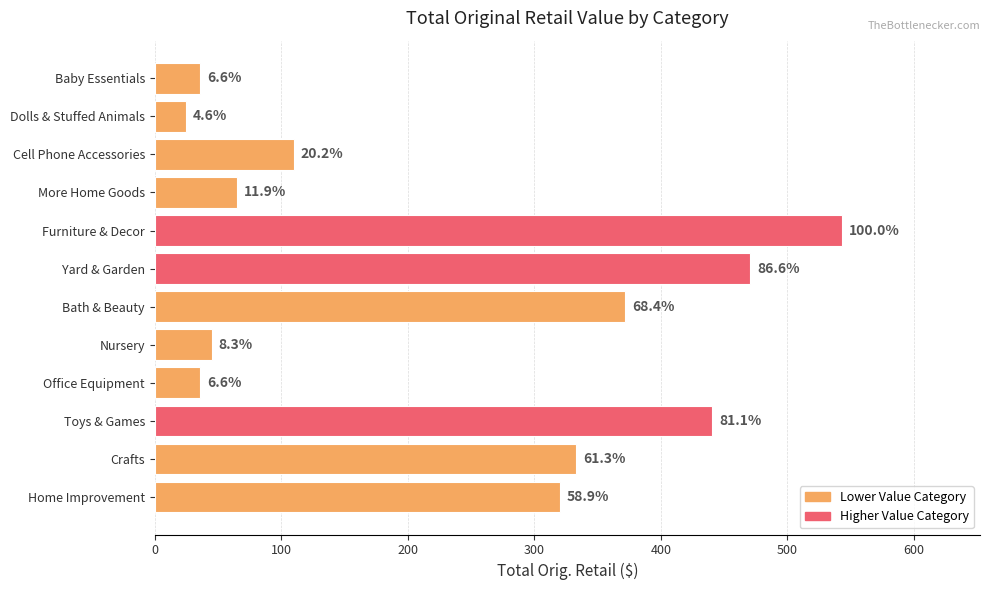

Are the bars horizontal?

Yes